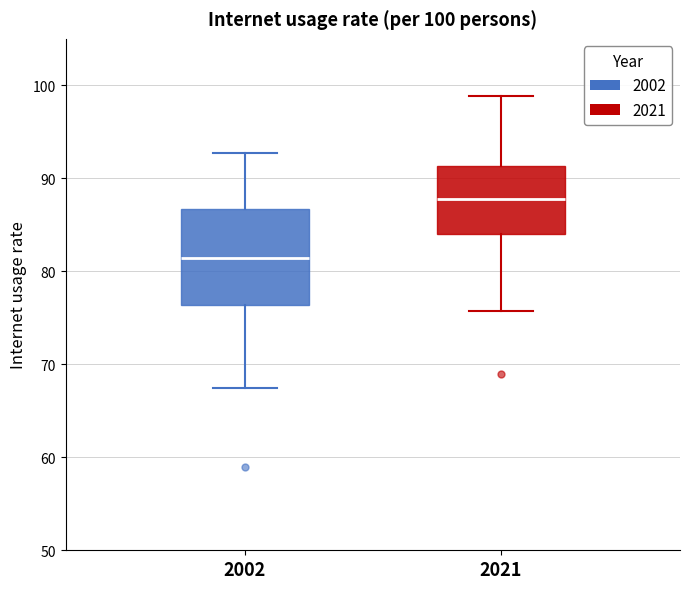

Comparing the boxes themselves (not the whiskers), which one is the tallest?

2002